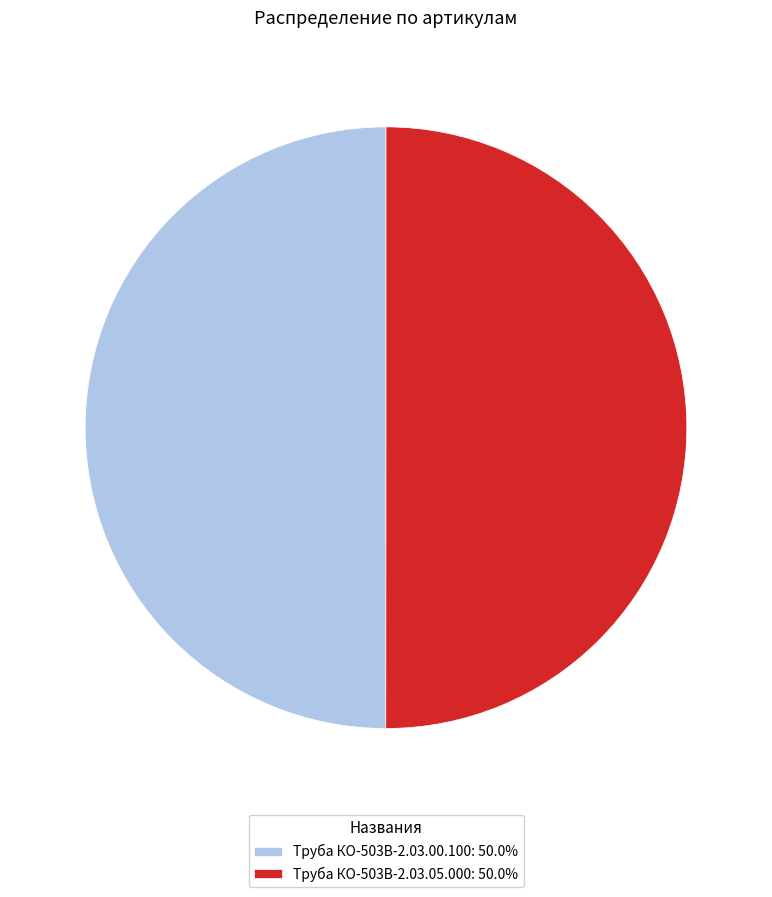

Approximately how many times larger is the value at Труба КО-503В-2.03.00.100: 50.0% compared to Труба КО-503В-2.03.05.000: 50.0%?

1.0